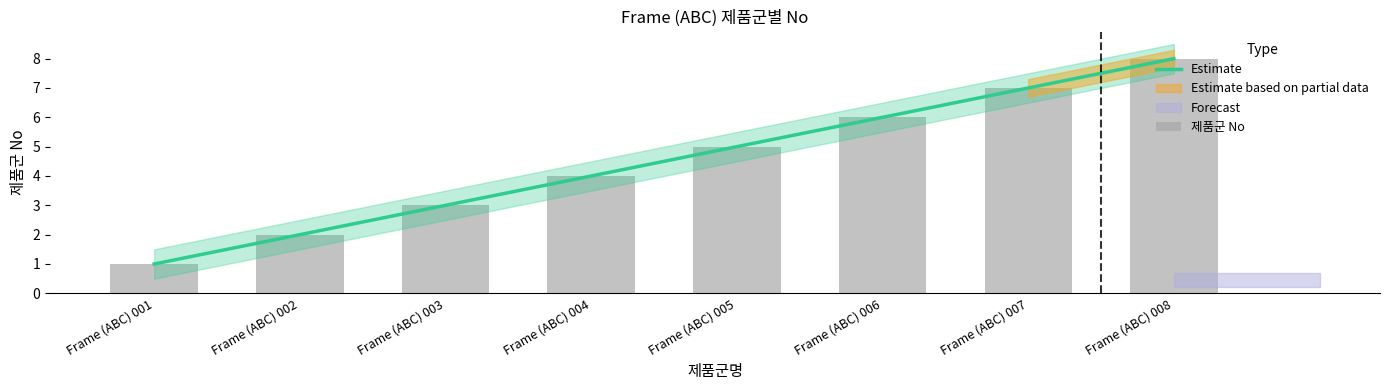

Where does the 제품군 No series first go above 5?

Frame (ABC) 006